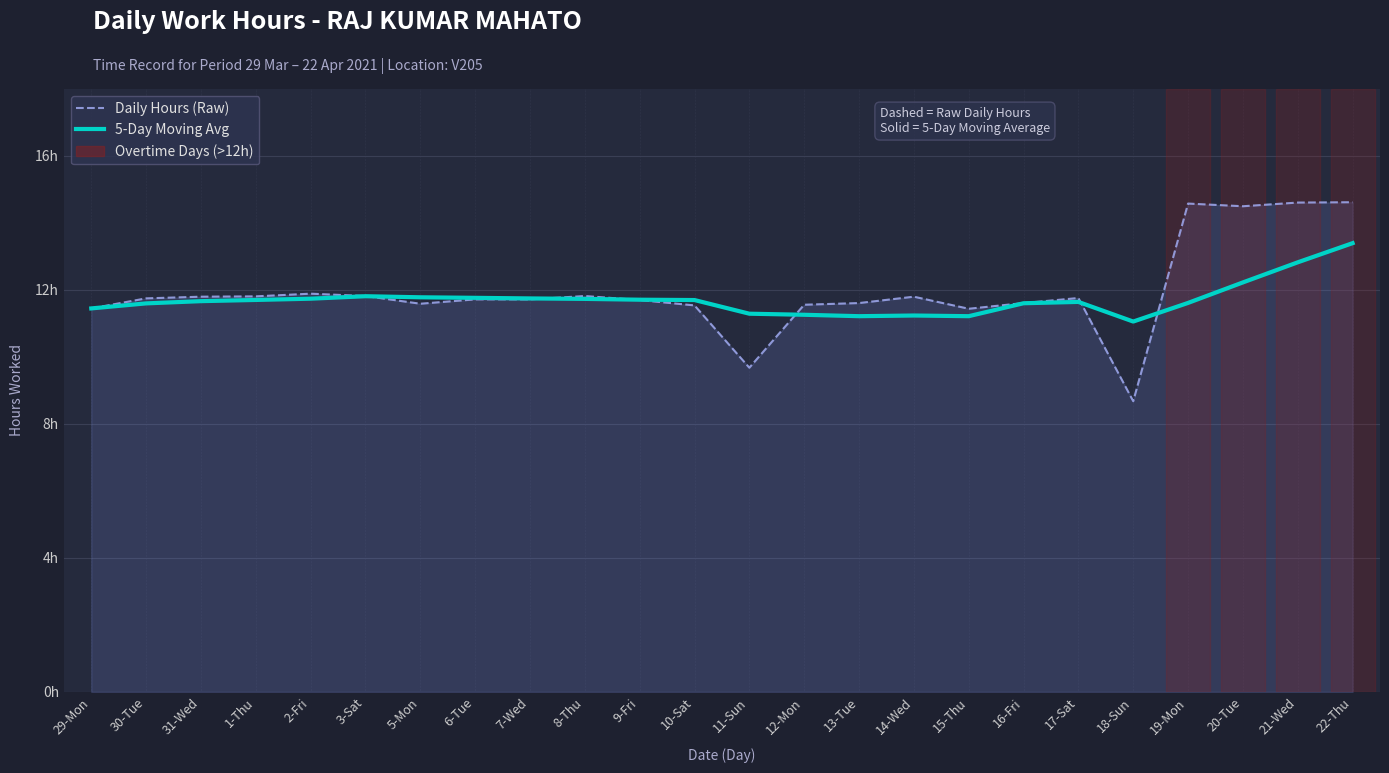

List the labels in order of Daily Hours (Raw) value, largest first.

22-Thu, 21-Wed, 19-Mon, 20-Tue, 2-Fri, 3-Sat, 8-Thu, 1-Thu, 31-Wed, 14-Wed, 17-Sat, 30-Tue, 6-Tue, 7-Wed, 9-Fri, 13-Tue, 16-Fri, 5-Mon, 12-Mon, 10-Sat, 29-Mon, 15-Thu, 11-Sun, 18-Sun